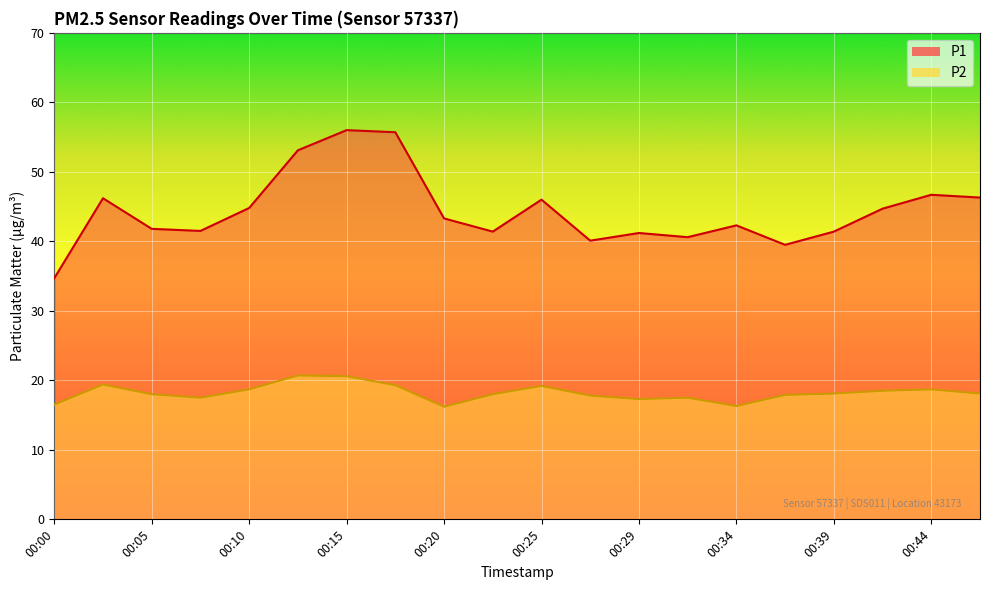

Reading right to left, transcribe all the data shown in this chart.

P1: 00:46=46.3	00:44=46.7	00:42=44.7	00:39=41.4	00:37=39.5	00:34=42.3	00:32=40.6	00:29=41.2	00:27=40.1	00:25=46.0	00:22=41.4	00:20=43.3	00:17=55.7	00:15=56.0	00:12=53.1	00:10=44.8	00:08=41.5	00:05=41.8	00:03=46.2	00:00=34.7
P2: 00:46=18.1	00:44=18.7	00:42=18.5	00:39=18.1	00:37=17.9	00:34=16.3	00:32=17.5	00:29=17.3	00:27=17.8	00:25=19.2	00:22=18.0	00:20=16.2	00:17=19.3	00:15=20.6	00:12=20.7	00:10=18.7	00:08=17.5	00:05=18.0	00:03=19.4	00:00=16.5